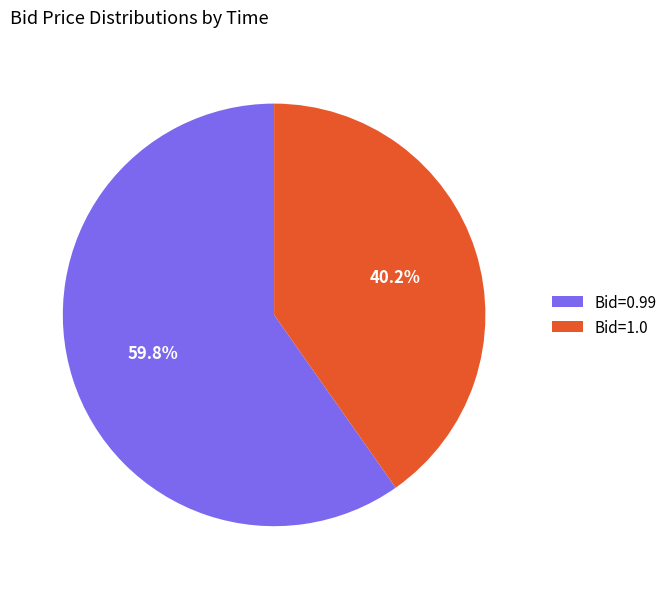

How many segments does this pie chart have?

2